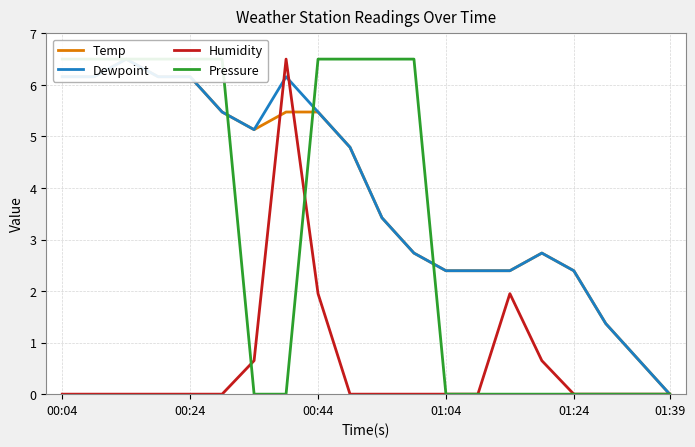

The Humidity series shows 2.6 at 00:44. True or false?

False